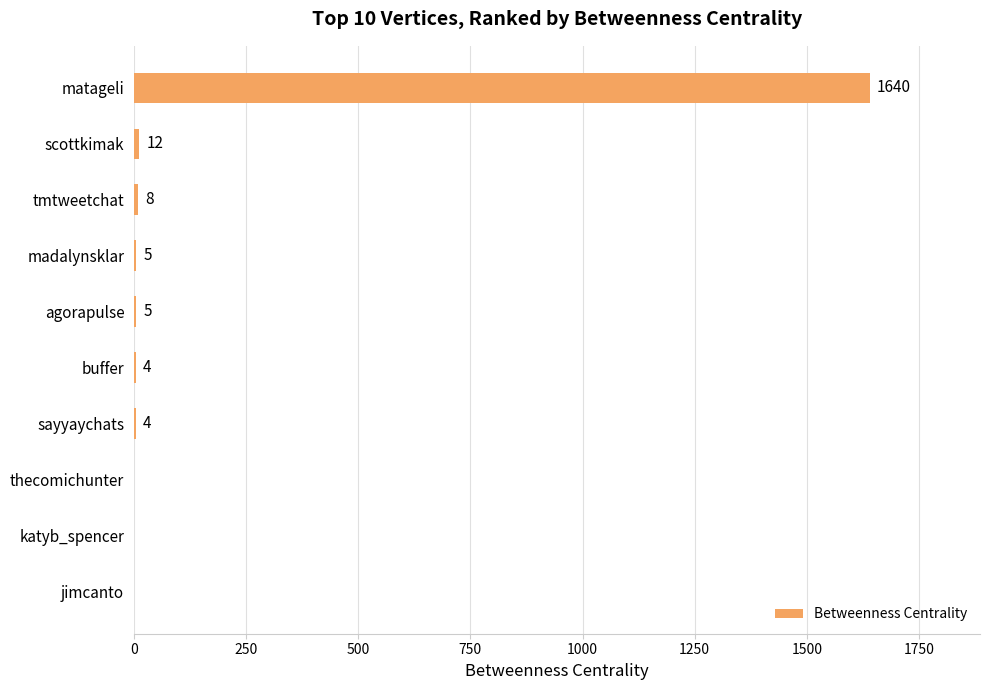

Reading top to bottom, transcribe all the data shown in this chart.

matageli=1640	scottkimak=12	tmtweetchat=8	madalynsklar=5	agorapulse=5	buffer=4	sayyaychats=4	thecomichunter=0	katyb_spencer=0	jimcanto=0